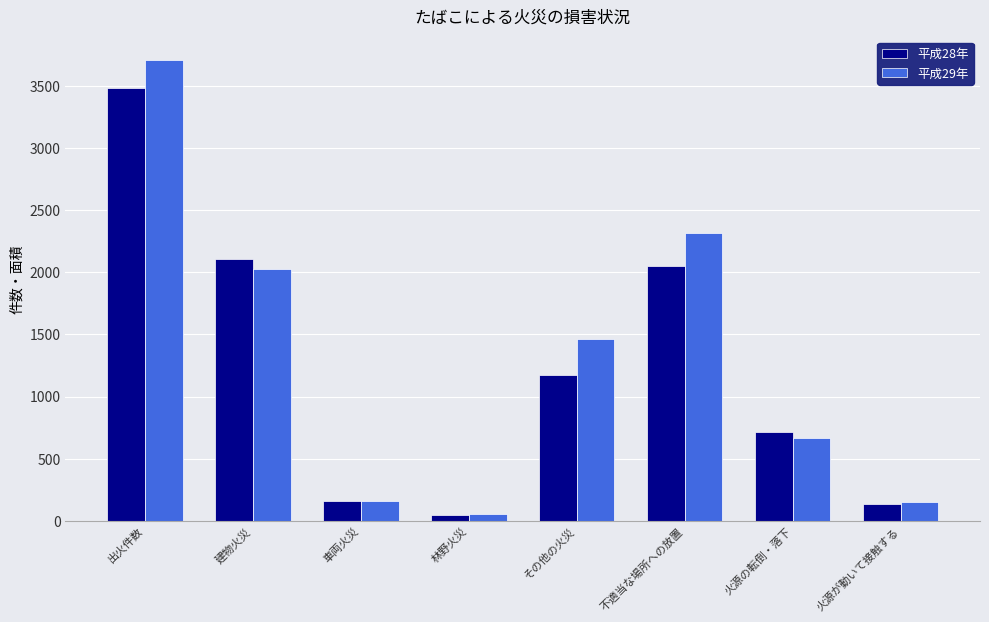

What is the minimum value shown in the chart?

48